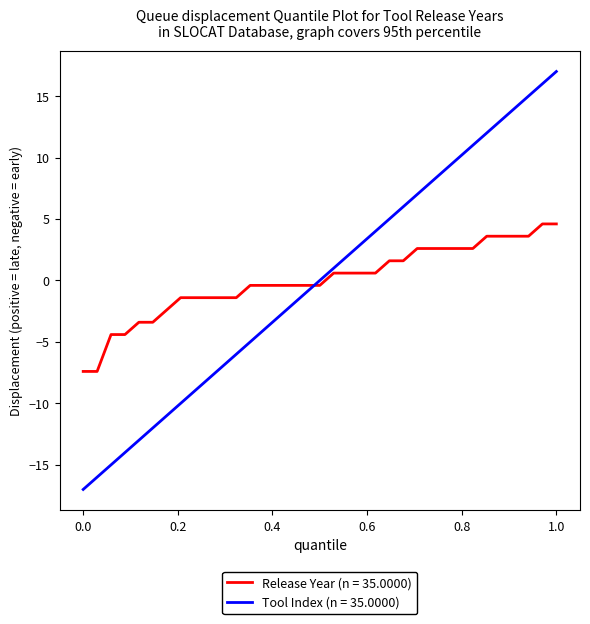

Which series has the largest range (max minus min)?

Tool Index (n = 35.0000)